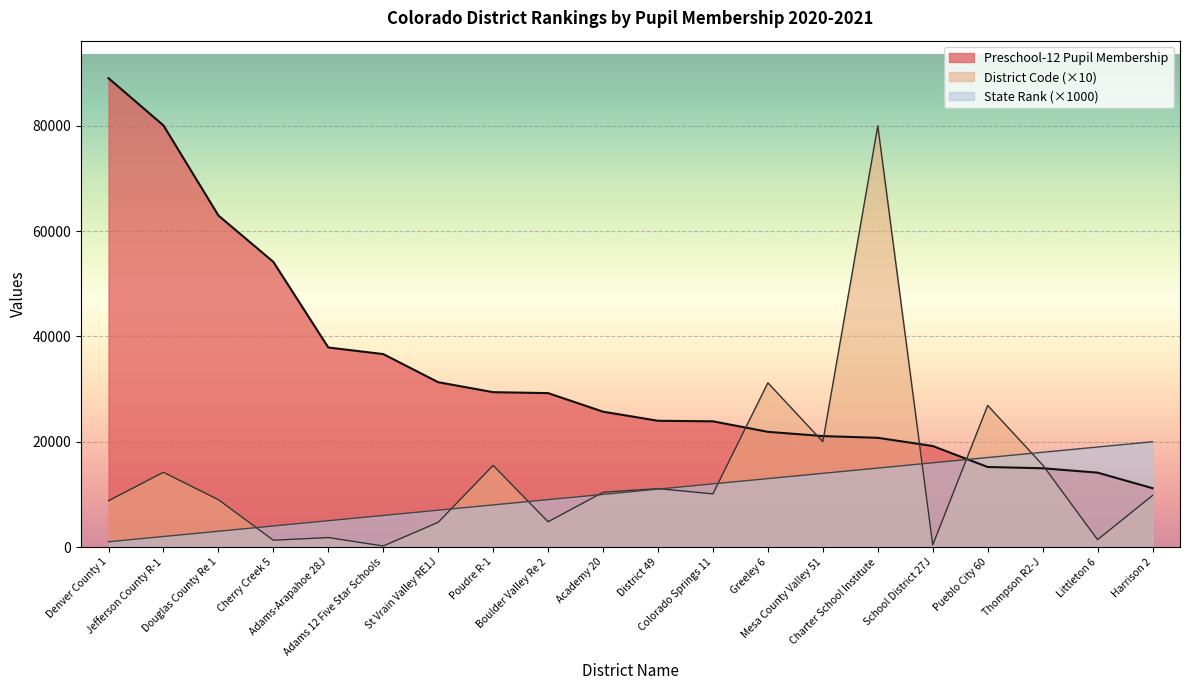

Which series changed the most between Mesa County Valley 51 and Harrison 2?

District Code